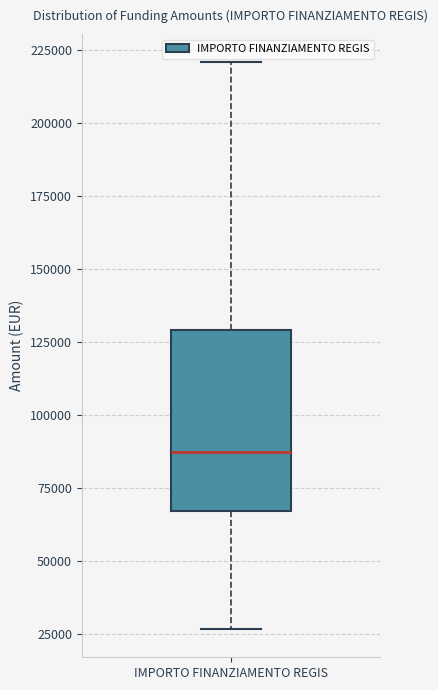

Transcribe this box plot: give where the median line is, the range the box spans, and where the two whiskers end, as read against the y-axis. The values are not printed on the chart, so give them approximately, as read against the axis.

median 85000, box 65000 to 130000, whiskers 25000 to 220000